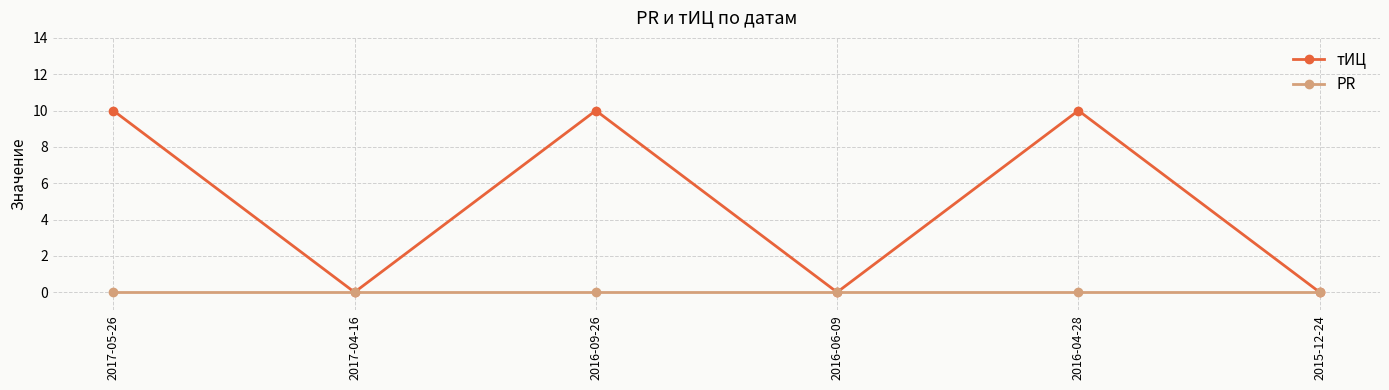

At how many categories does at least one series exceed 9?

3